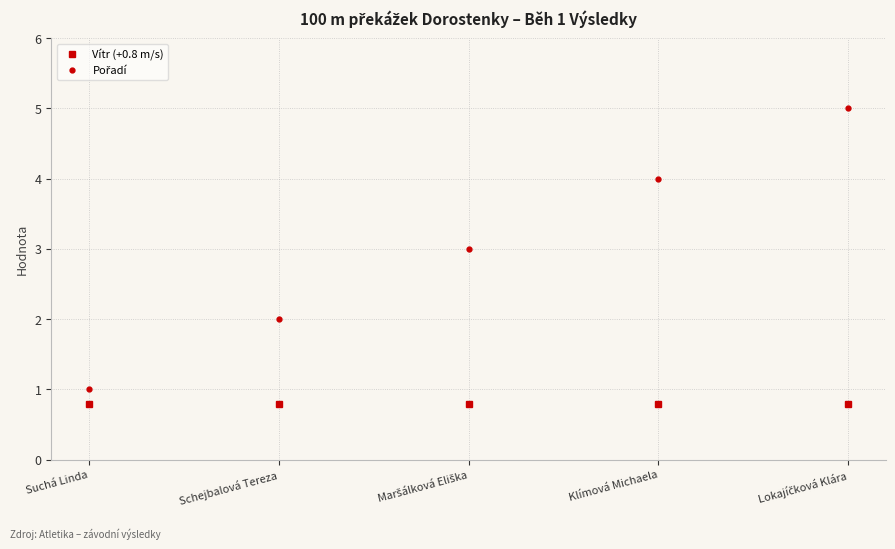

Is it true that Vítr (+0.8 m/s) equals 0.8 at Suchá Linda?

True